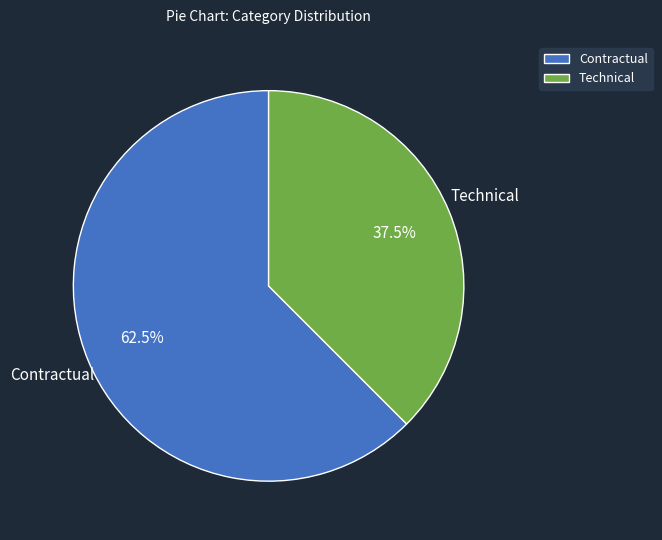

Approximately how many times larger is the value at Technical compared to Contractual?

0.6